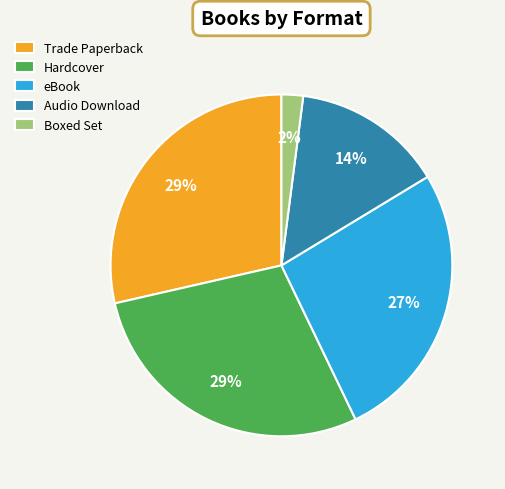

What percentage is the Audio Download slice, to the nearest percent?

14%